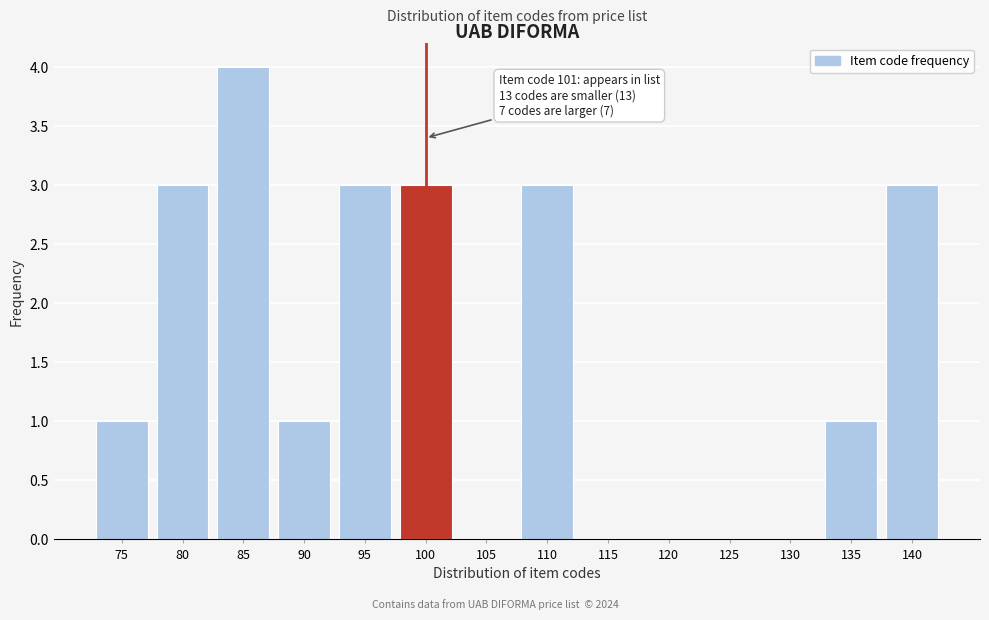

Reading left to right, extract all data points from this chart.

75=1	80=3	85=4	90=1	95=3	100=3	105=0	110=3	115=0	120=0	125=0	130=0	135=1	140=3